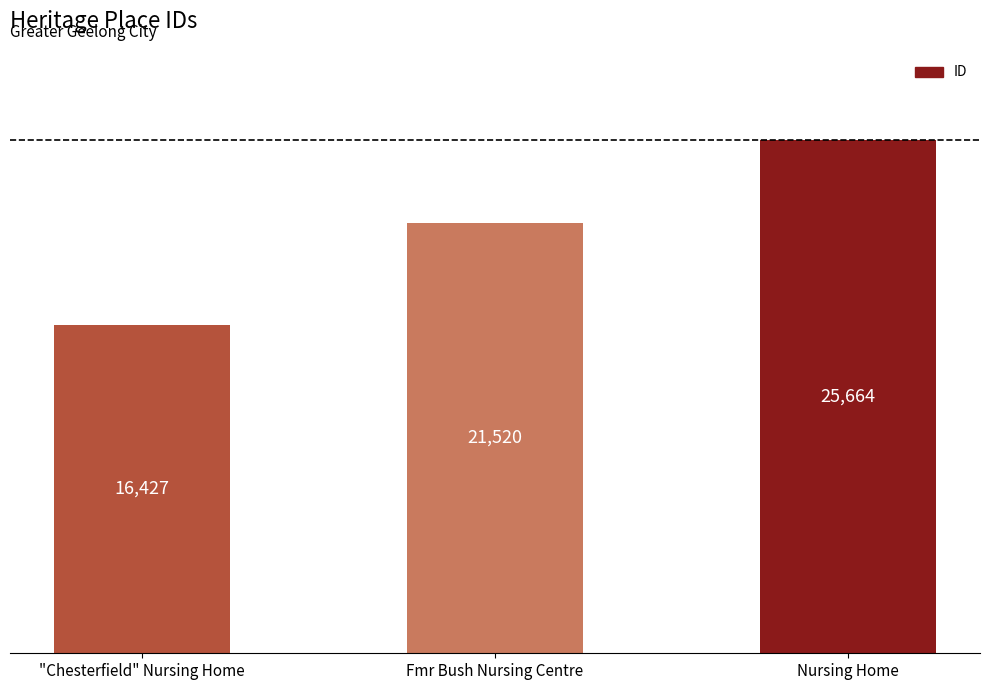

Is it true that the value at Nursing Home is 25664?

True